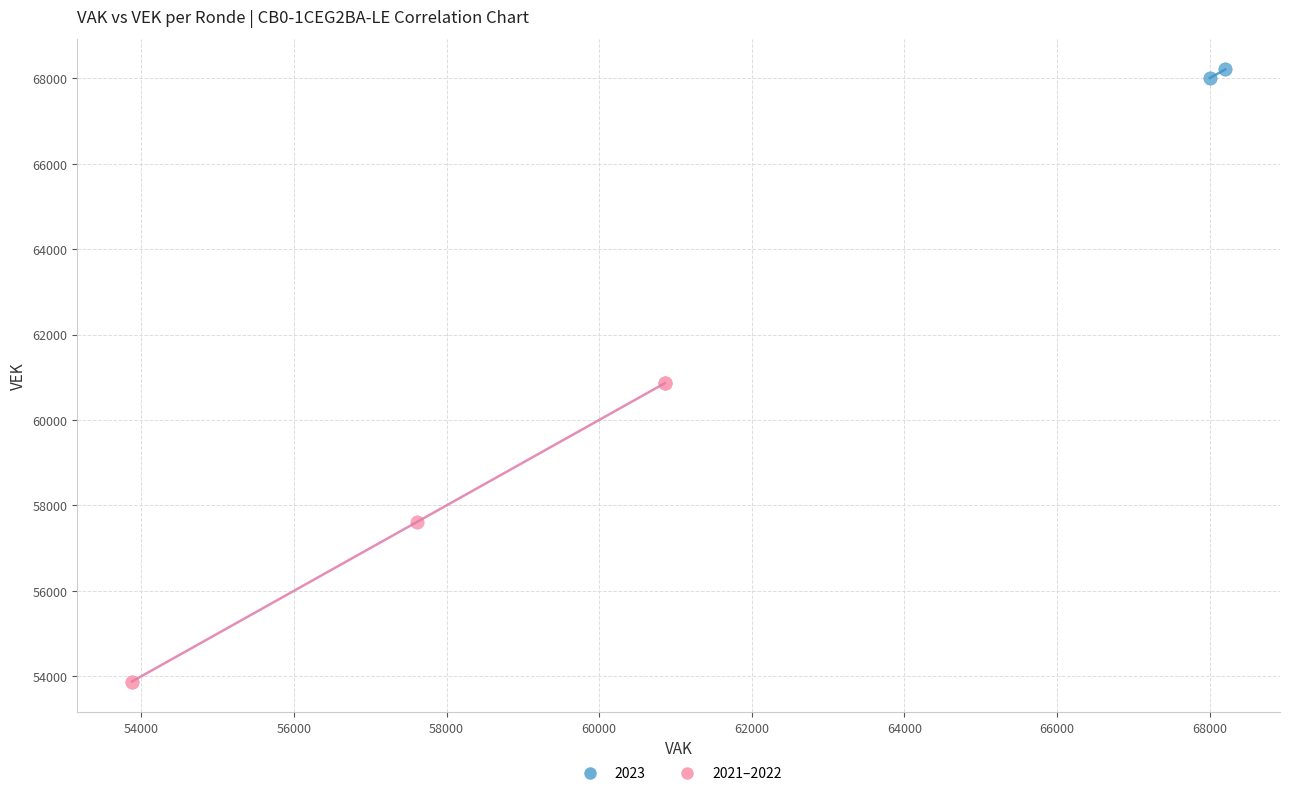

Which series contains the highest Y value?

2023